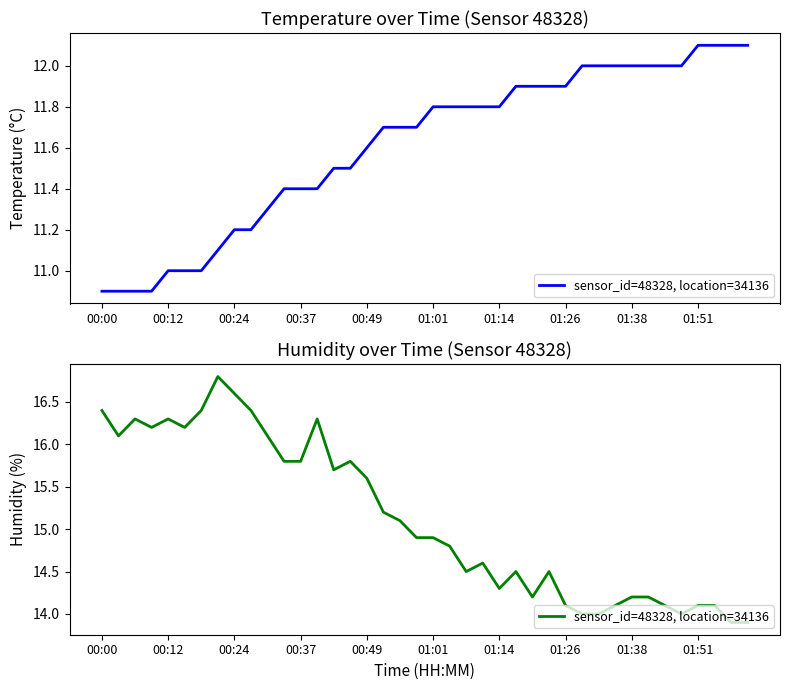

What is the sum of the values at 13 and 33?

30.5